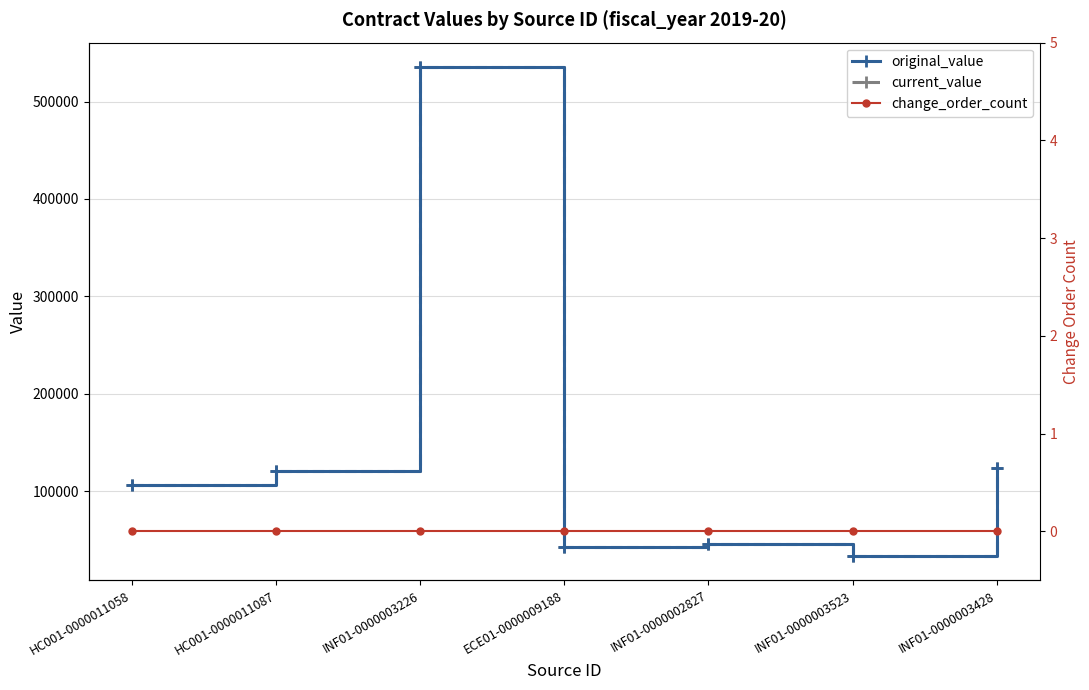

What is the sum of all current_value values?

1007369.8